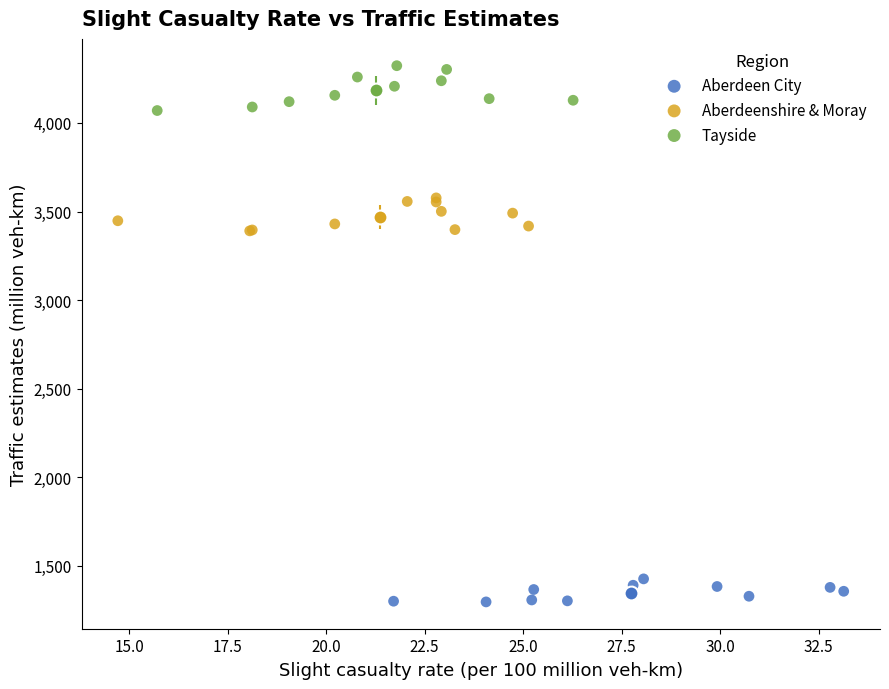

Which series contains the highest Y value?

Tayside